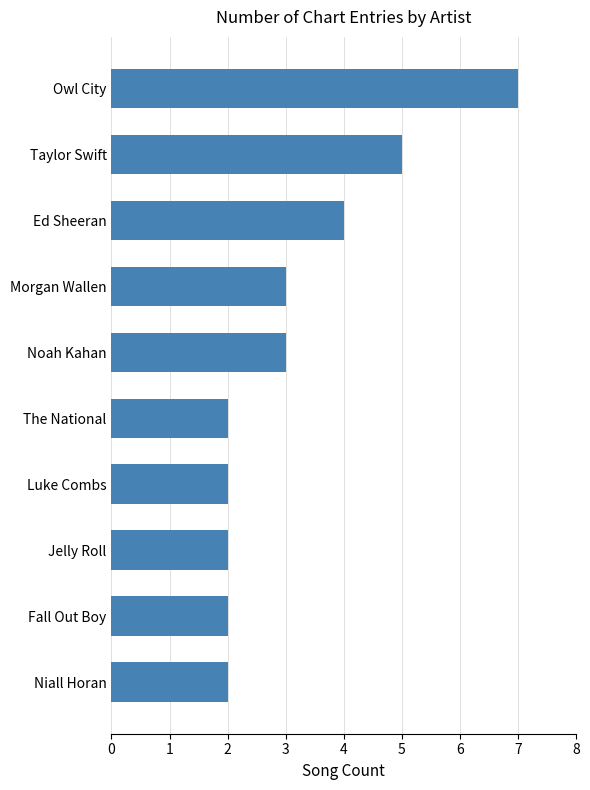

Which has a higher value, Taylor Swift or Noah Kahan?

Taylor Swift